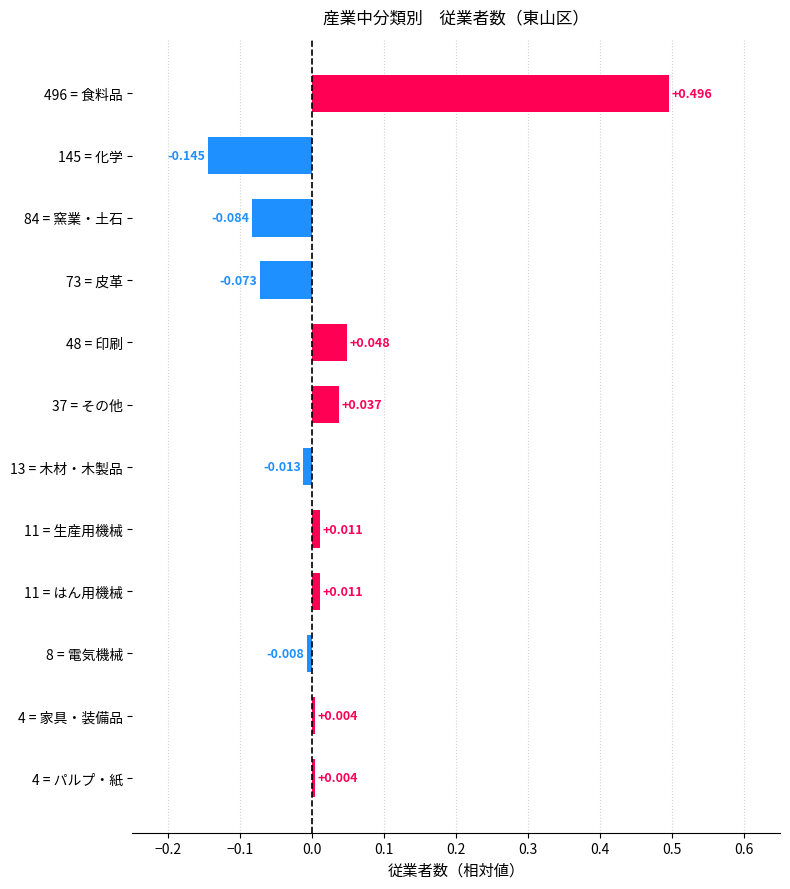

Are the bars horizontal?

Yes